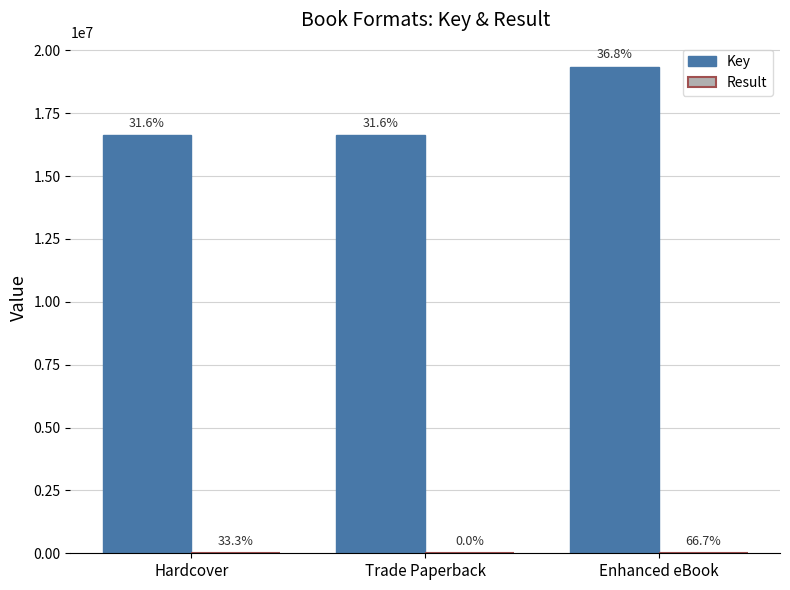

What is the difference between the Result values at Trade Paperback and Enhanced eBook?

2